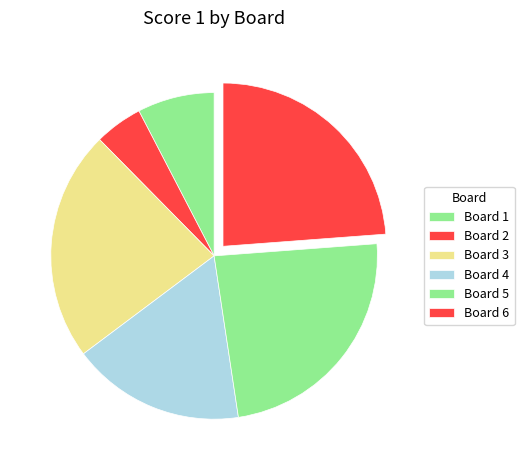

What percentage is NOT represented by Board 2?

95.2%